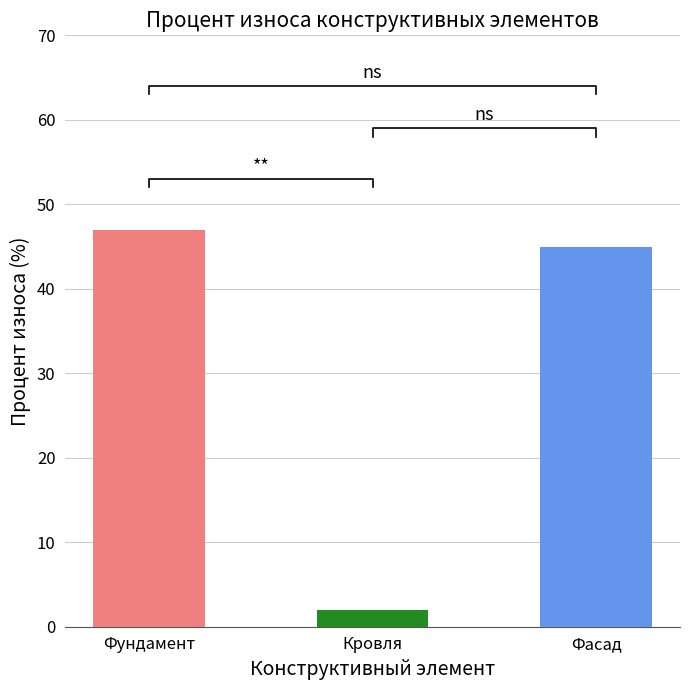

Does the chart contain stacked bars?

No